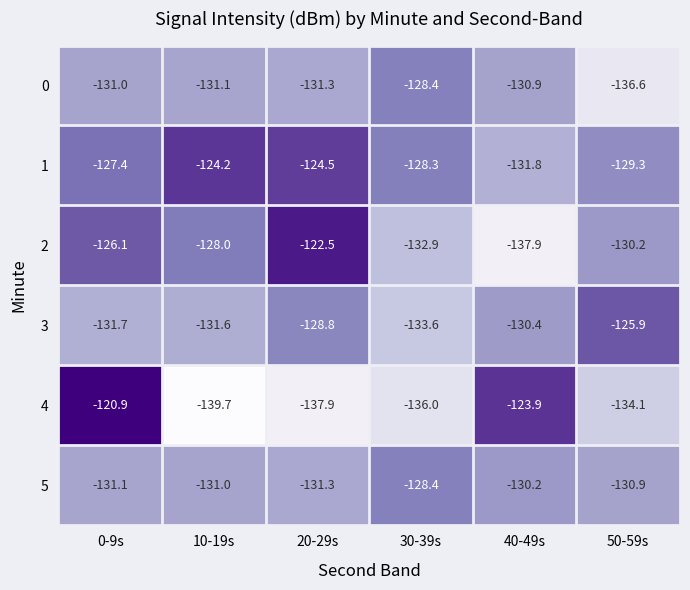

Between 10-19s and 20-29s, which series saw the biggest shift?

2